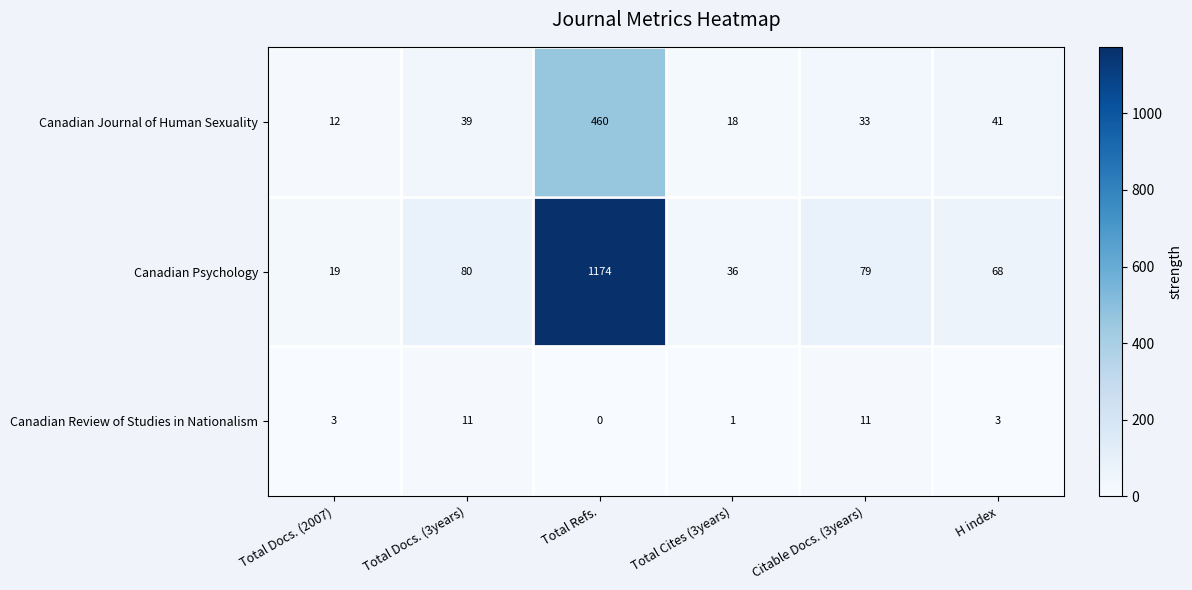

What is the difference between the second highest and second lowest values in the Canadian Journal of Human Sexuality series?

23